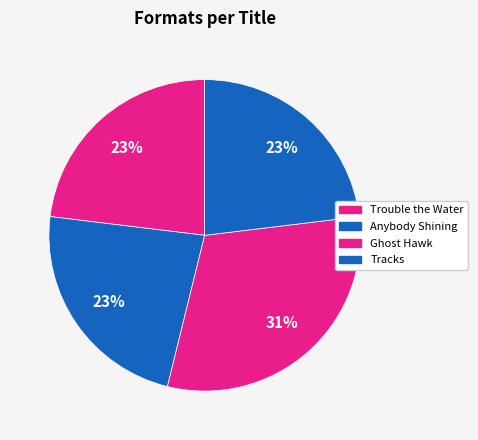

True or false: Trouble the Water accounts for 23% of the total.

True